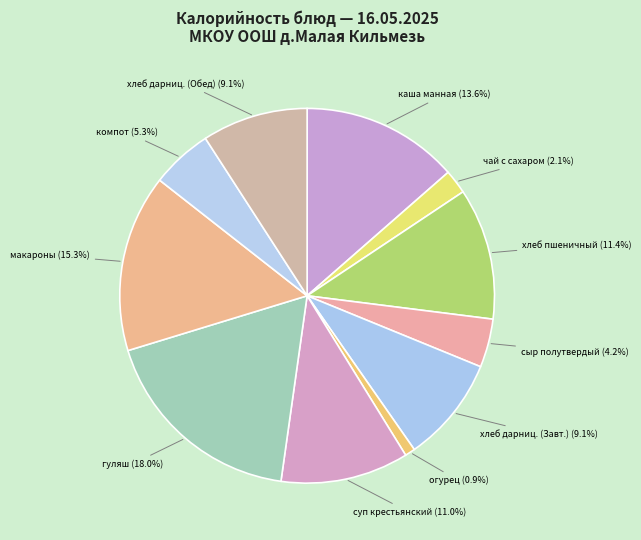

Between хлеб дарниц. (Завт.) and чай с сахаром, which is larger?

хлеб дарниц. (Завт.)